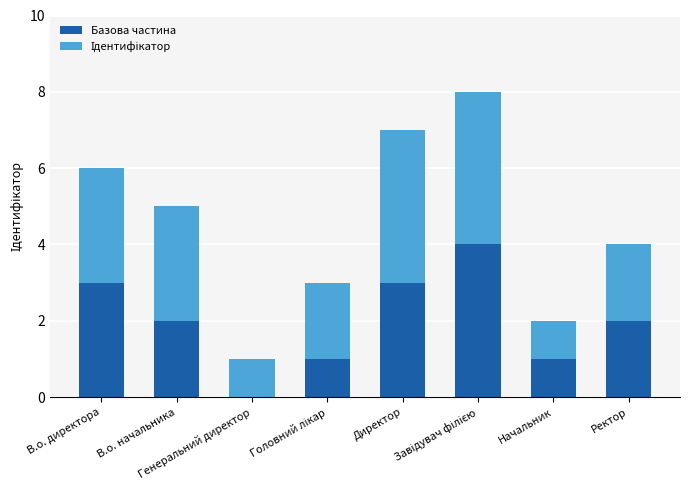

Count the Базова частина values in the range 1 to 3.

6